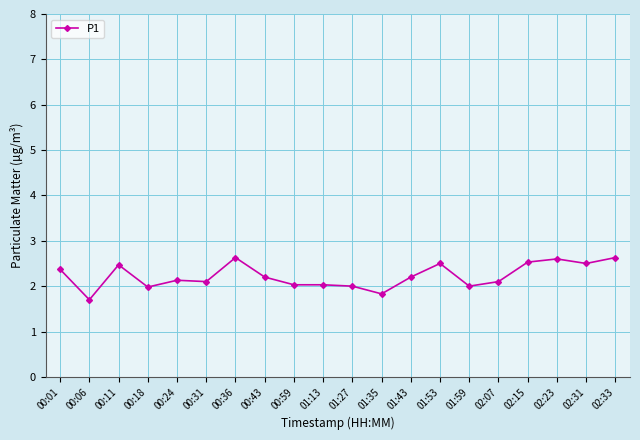

Is it true that the value at 01:27 is 2.0?

True